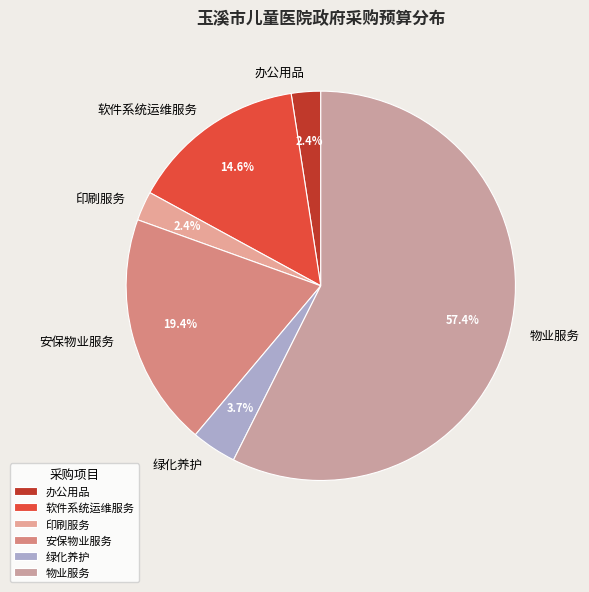

How many segments does this pie chart have?

6